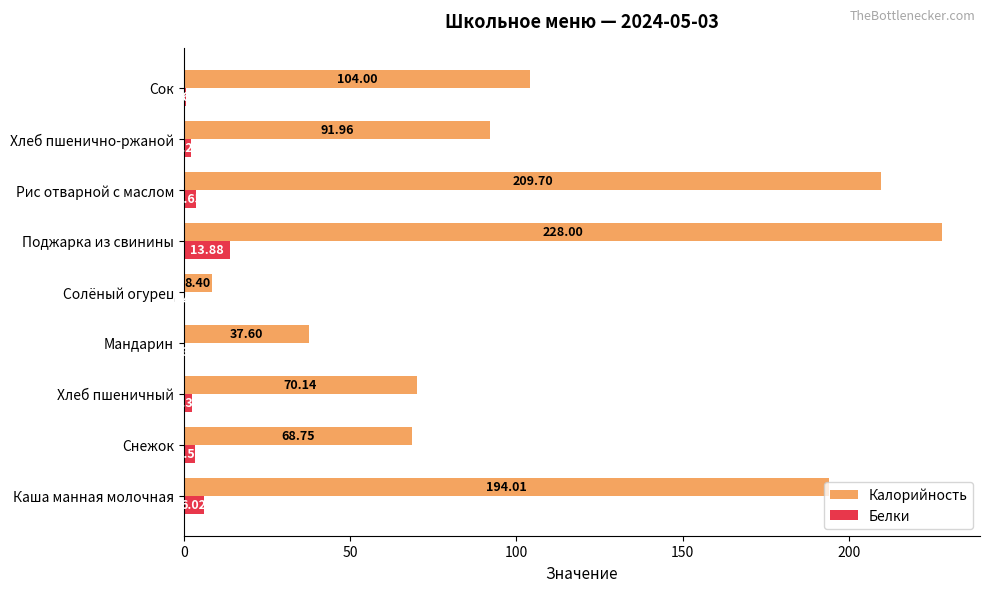

Where is Калорийность nearest to the value 118?

Сок